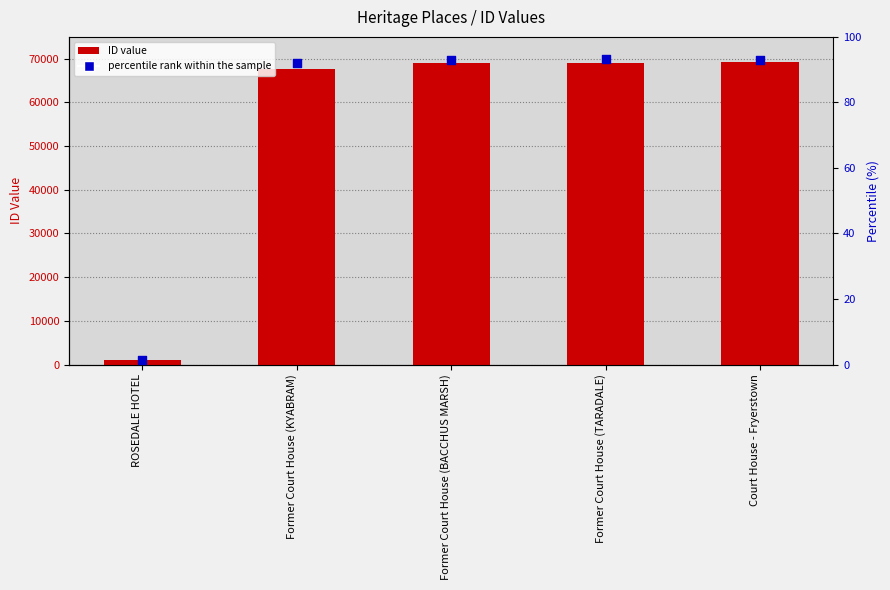

Which series has the largest total across all categories?

ID